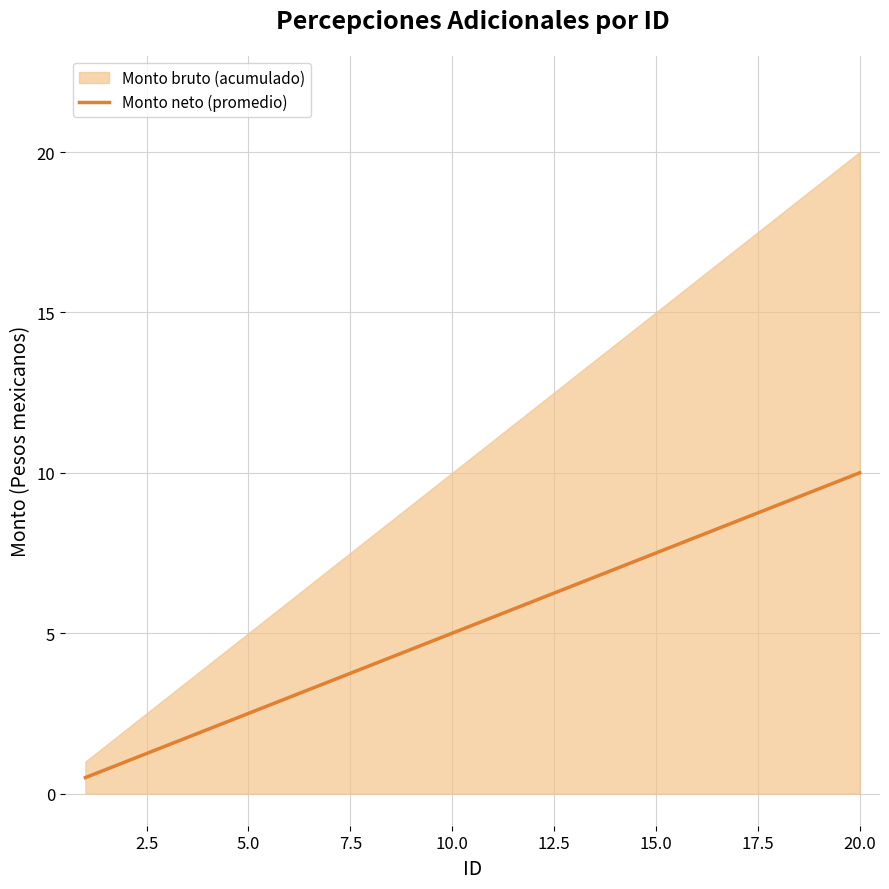

True or false: Monto neto (promedio) has a value of 7.5 at 15.0.

True